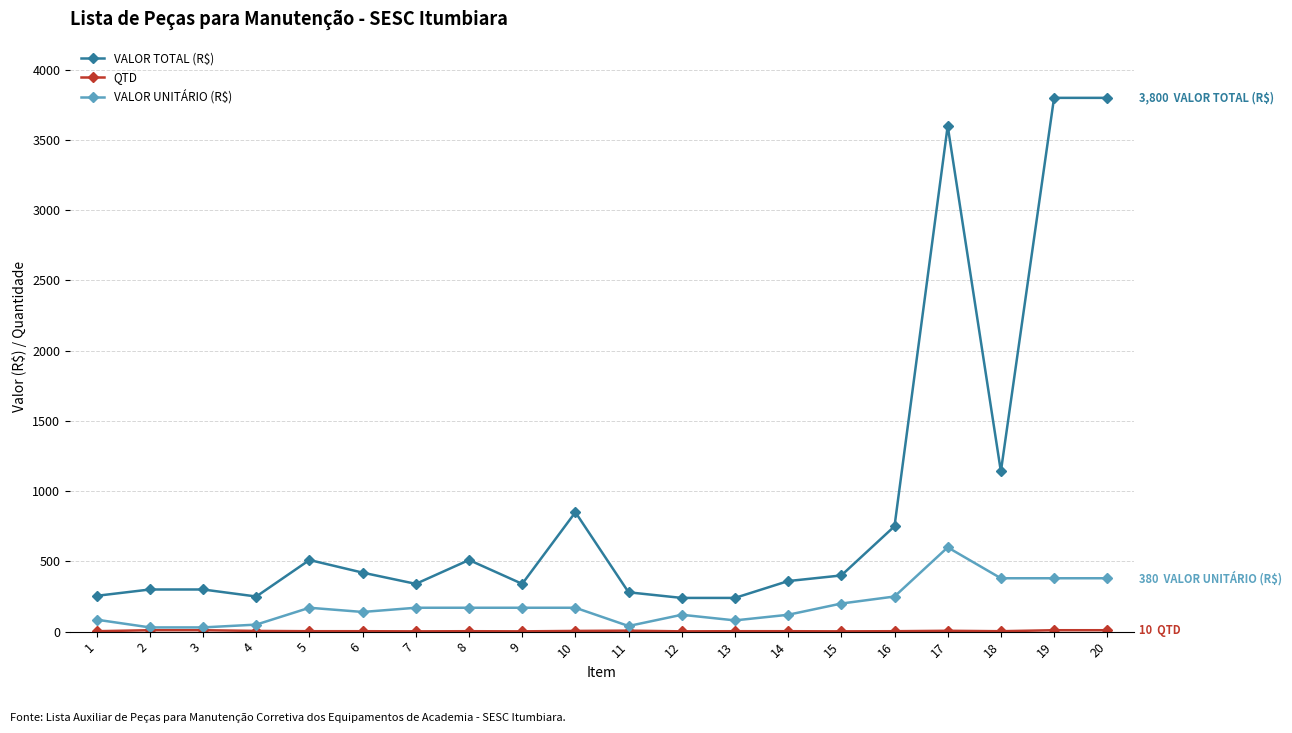

At how many categories does at least one series exceed 1340?

3